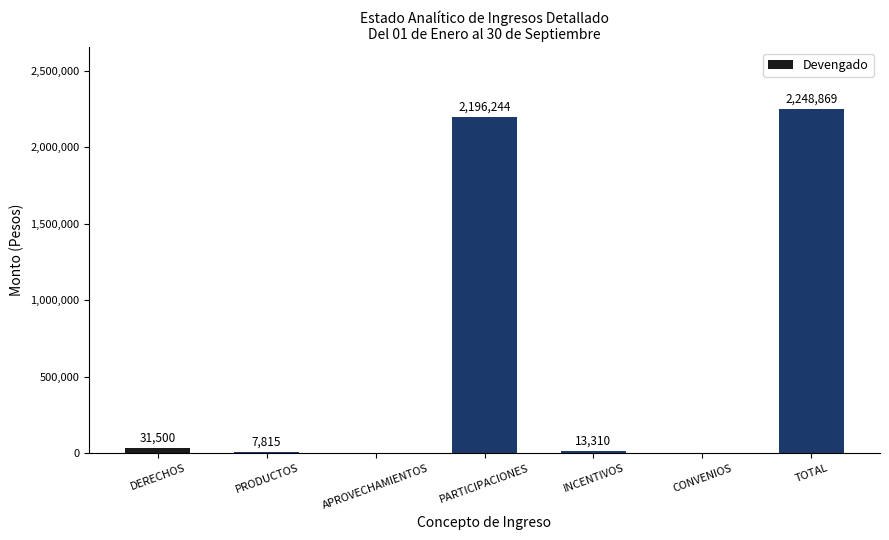

Where does the data first go above 13310?

DERECHOS